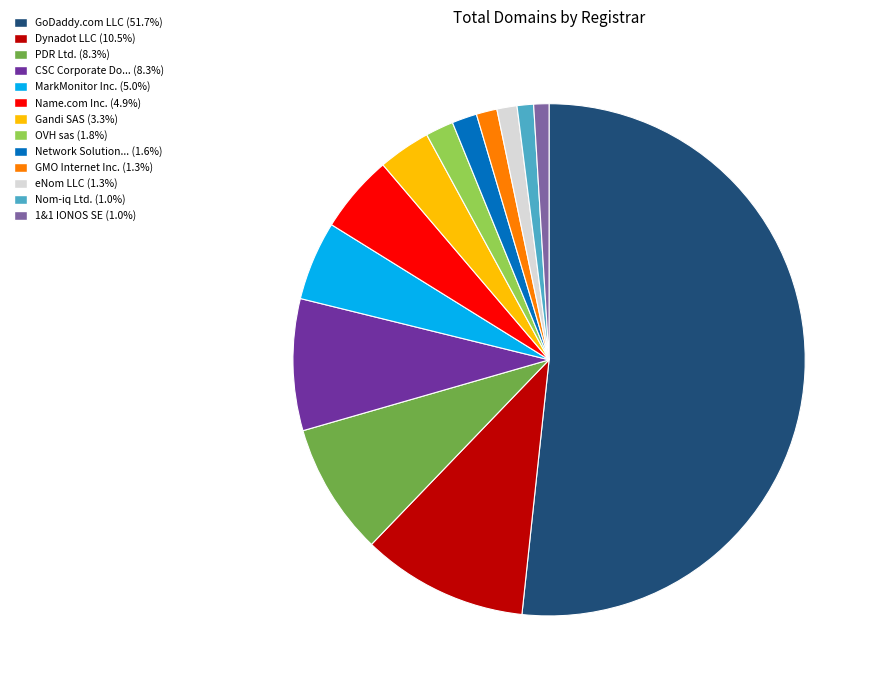

Does any single category account for the majority?

Yes